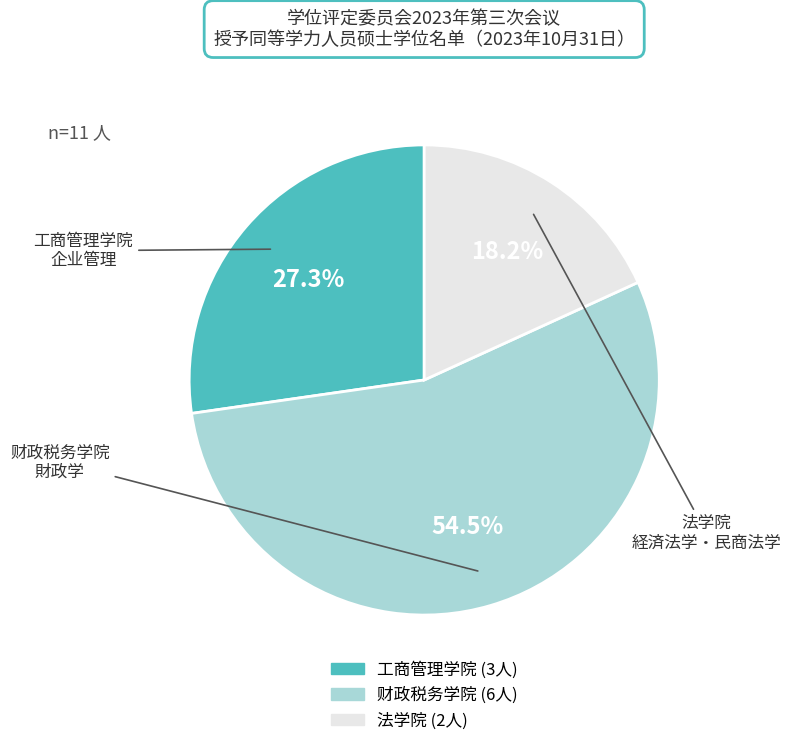

How much of the chart is everything except 财政税务学院?

45.5%